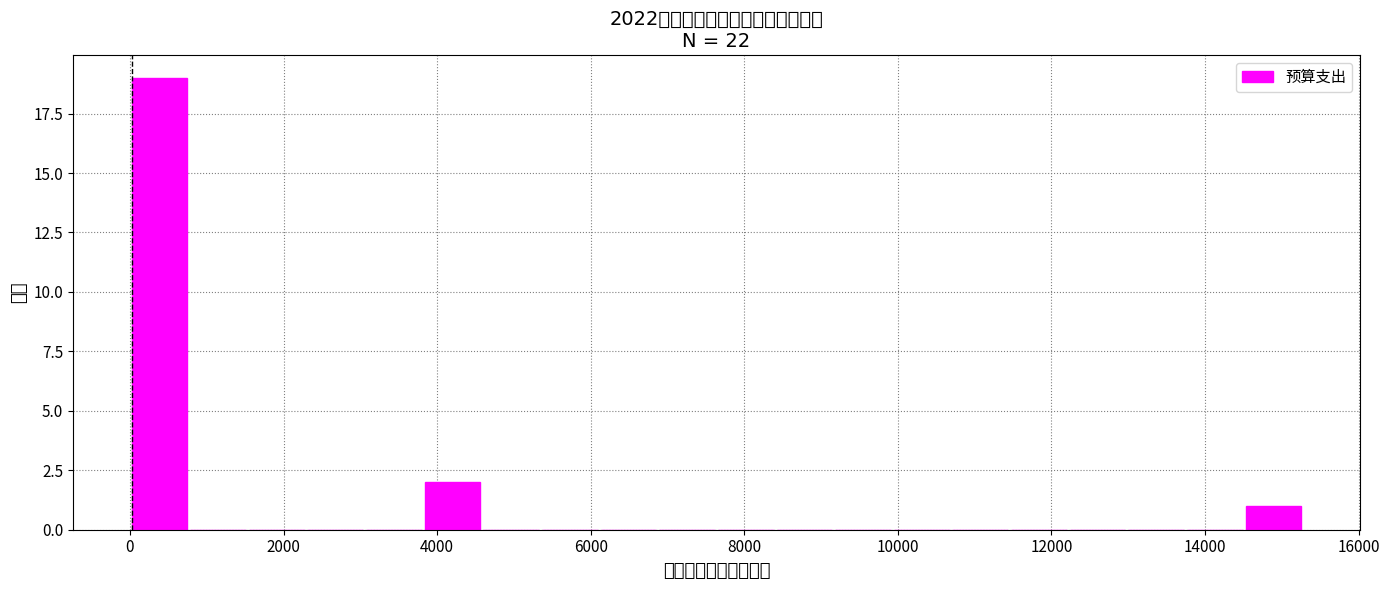

Around what value on the x-axis is the tallest bar? Give the approximate position of its centre, as read against the axis.

400